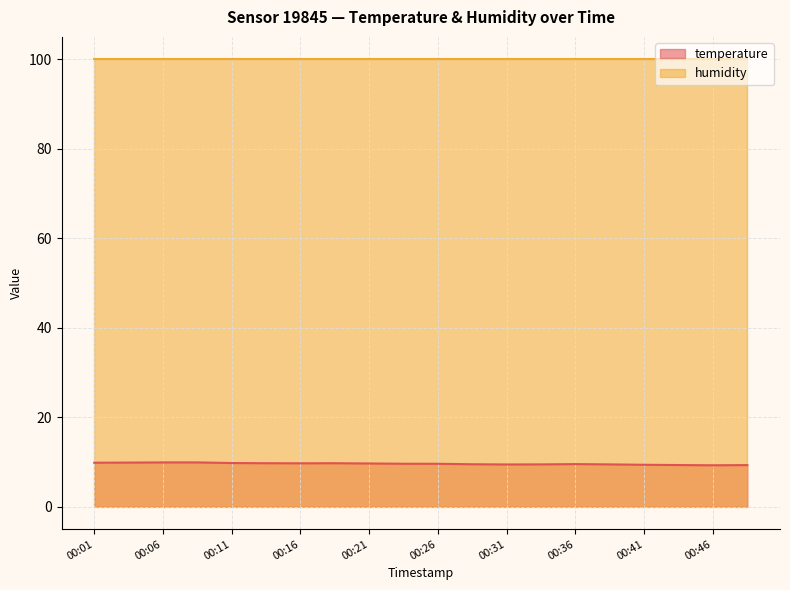

Rank the categories by value from highest to lowest.

00:06, 00:08, 00:03, 00:01, 00:11, 00:13, 00:18, 00:16, 00:21, 00:23, 00:26, 00:36, 00:28, 00:33, 00:38, 00:31, 00:41, 00:43, 00:48, 00:46